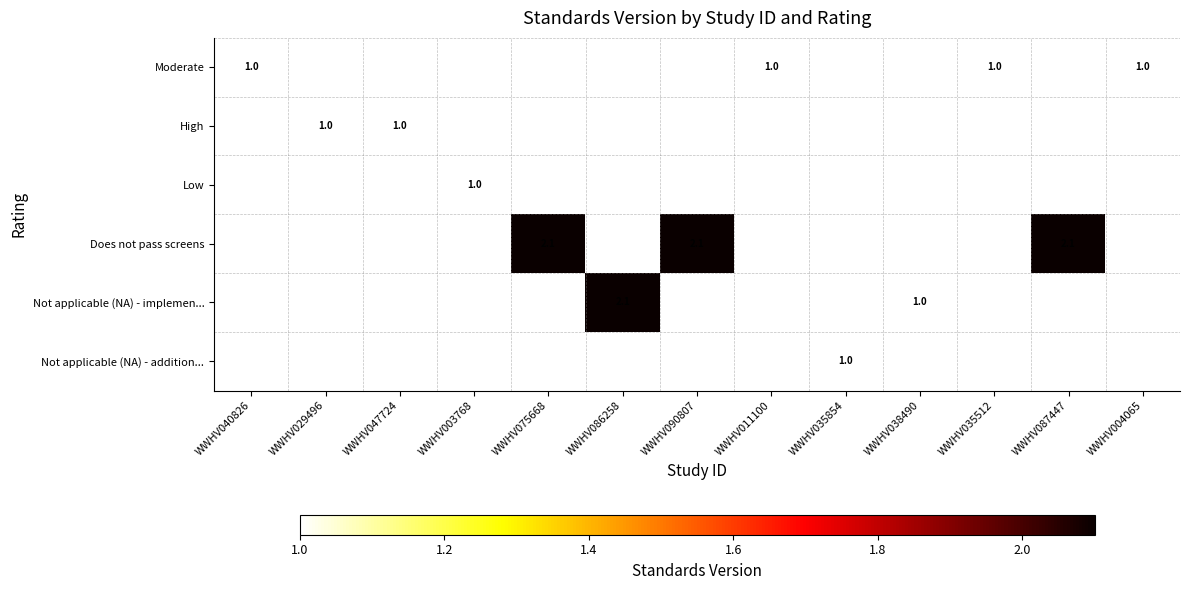

At how many categories does at least one series exceed 1?

4